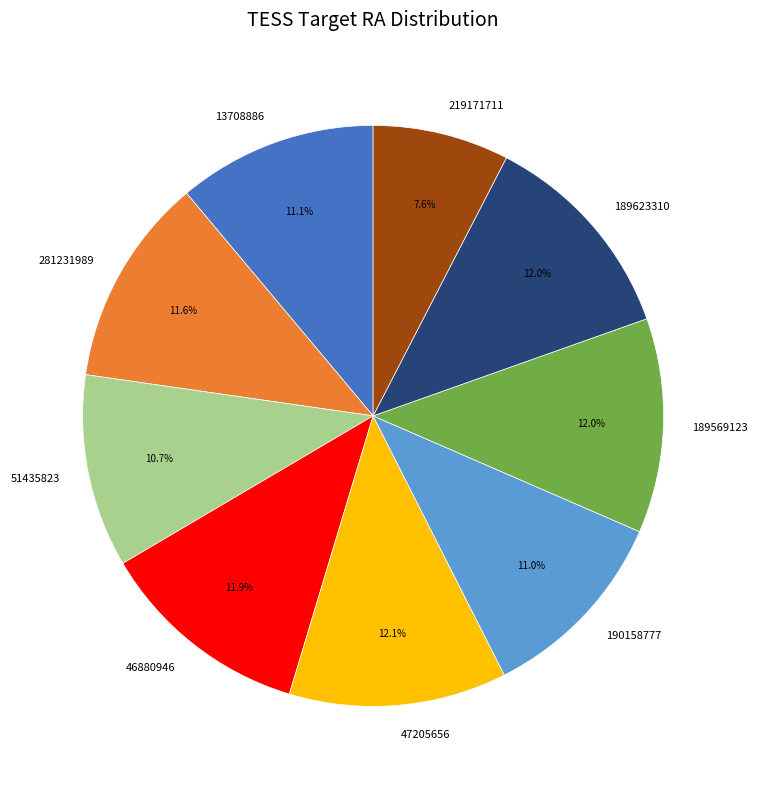

Is 190158777 the majority of the pie?

No